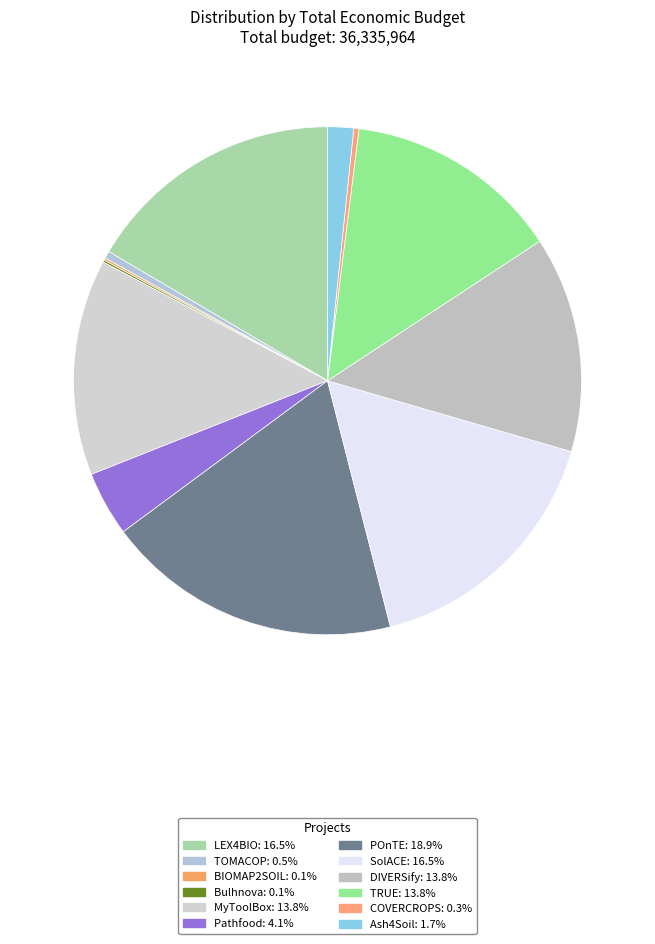

Rank the categories by value from highest to lowest.

POnTE, SolACE, LEX4BIO, TRUE, DIVERSify, MyToolBox, Pathfood, Ash4Soil, TOMACOP, COVERCROPS, BIOMAP2SOIL, Bulhnova